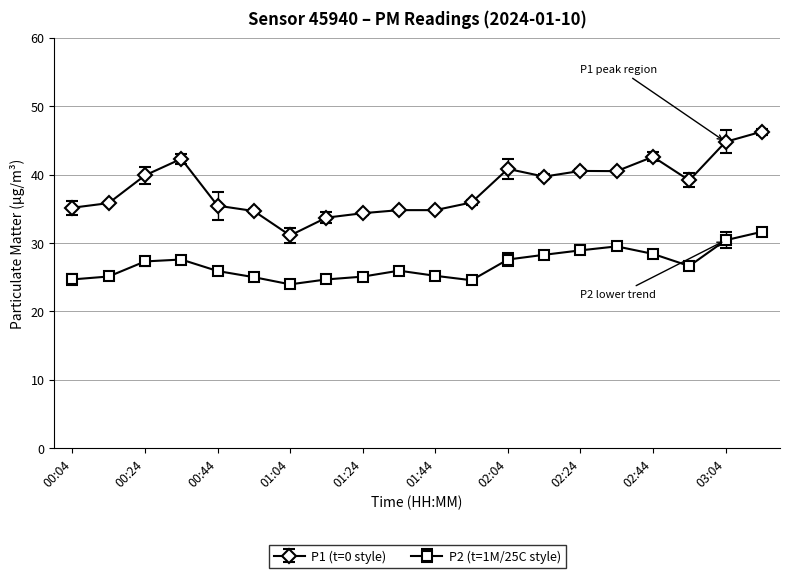

True or false: P1 (t=0 style) and P2 (t=1M/25C style) cross at least once.

False